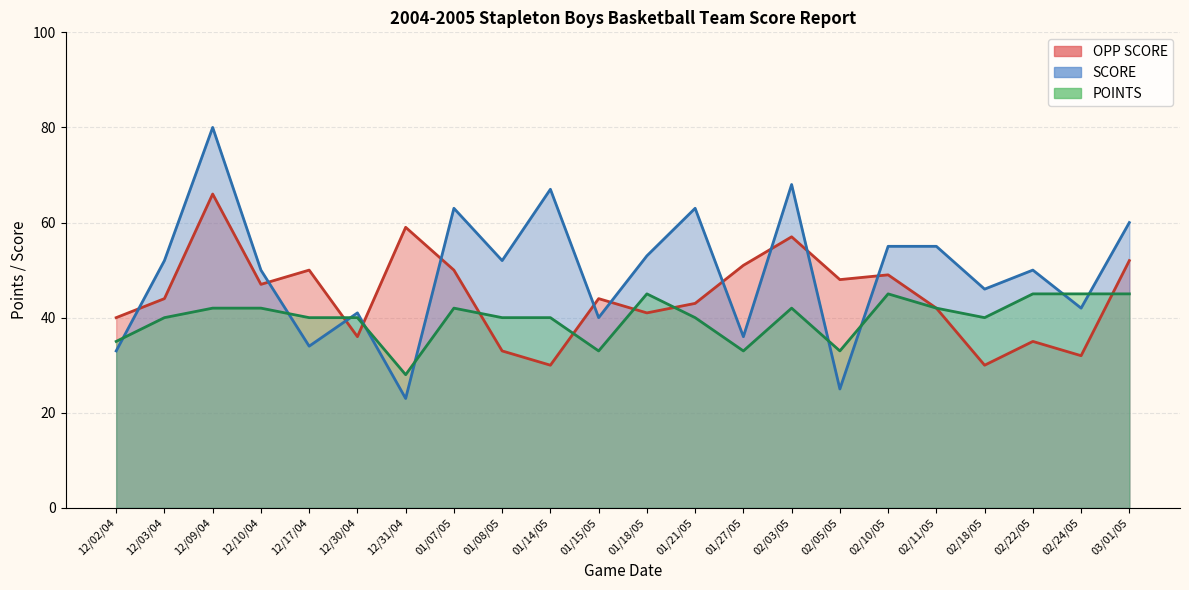

How many lines are shown in the chart?

3